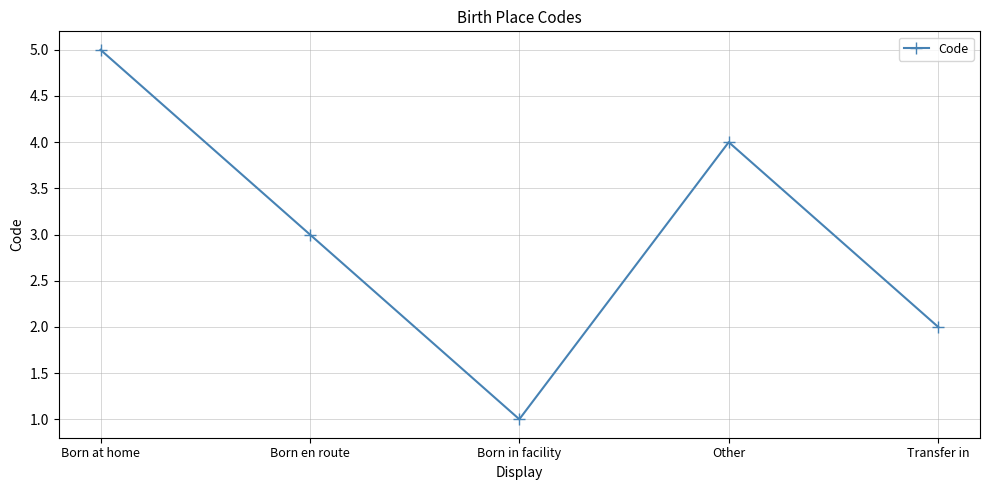

How many points are lower than both their immediate neighbors (excluding endpoints)?

1